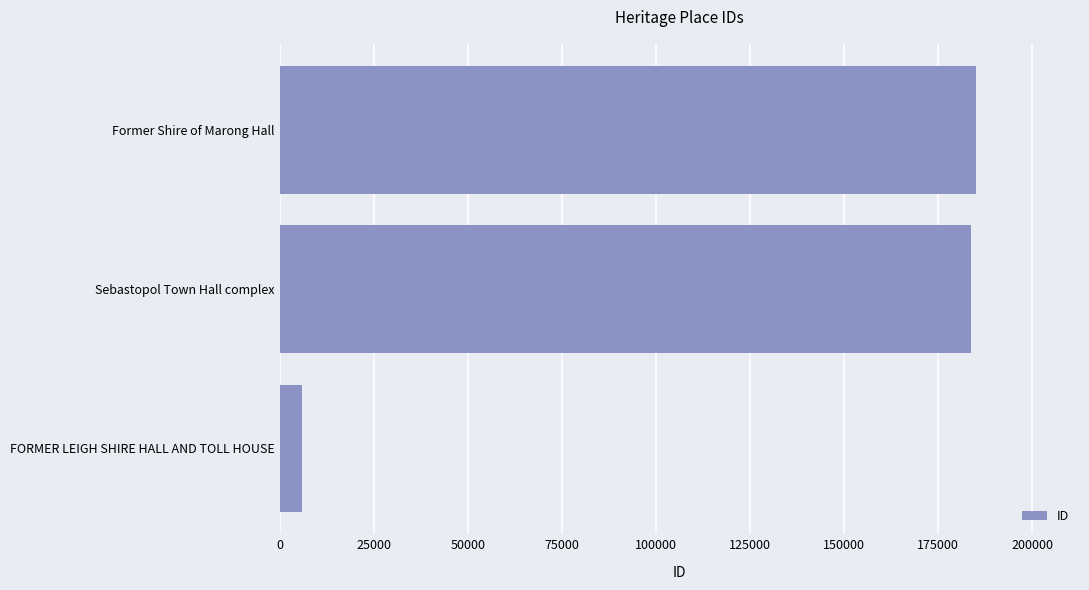

What is the approximate value at Sebastopol Town Hall complex, to the nearest 50?

183800